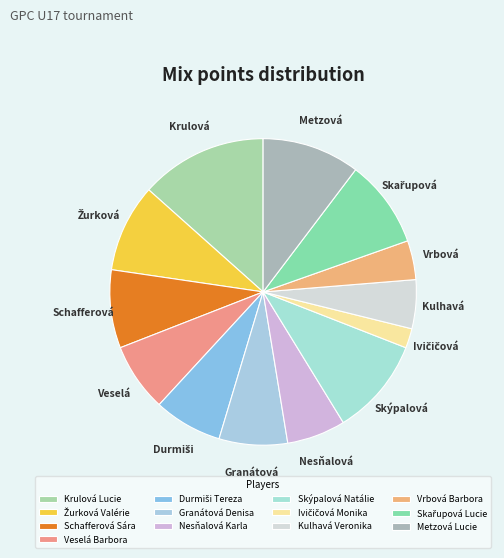

Rank the categories by value from lowest to highest.

Ivičičová Monika, Vrbová Barbora, Kulhavá Veronika, Nesňalová Karla, Veselá Barbora, Durmiši Tereza, Granátová Denisa, Schafferová Sára, Žurková Valérie, Skařupová Lucie, Skýpalová Natálie, Metzová Lucie, Krulová Lucie